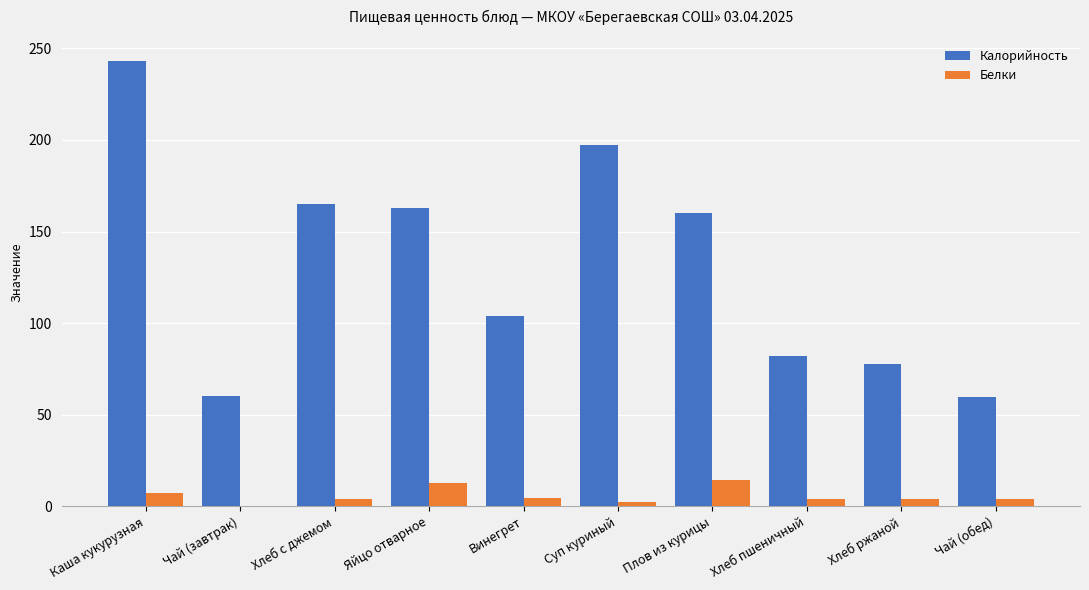

What is the total value across all series at Каша кукурузная?

250.4